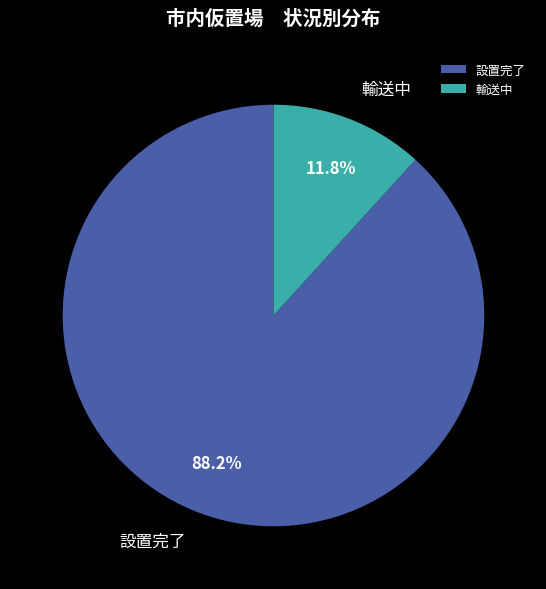

What portion of the pie excludes 設置完了?

11.8%